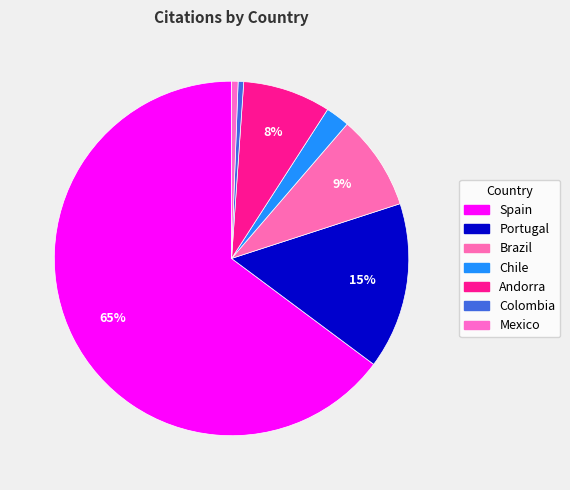

Which slice is the largest?

Spain